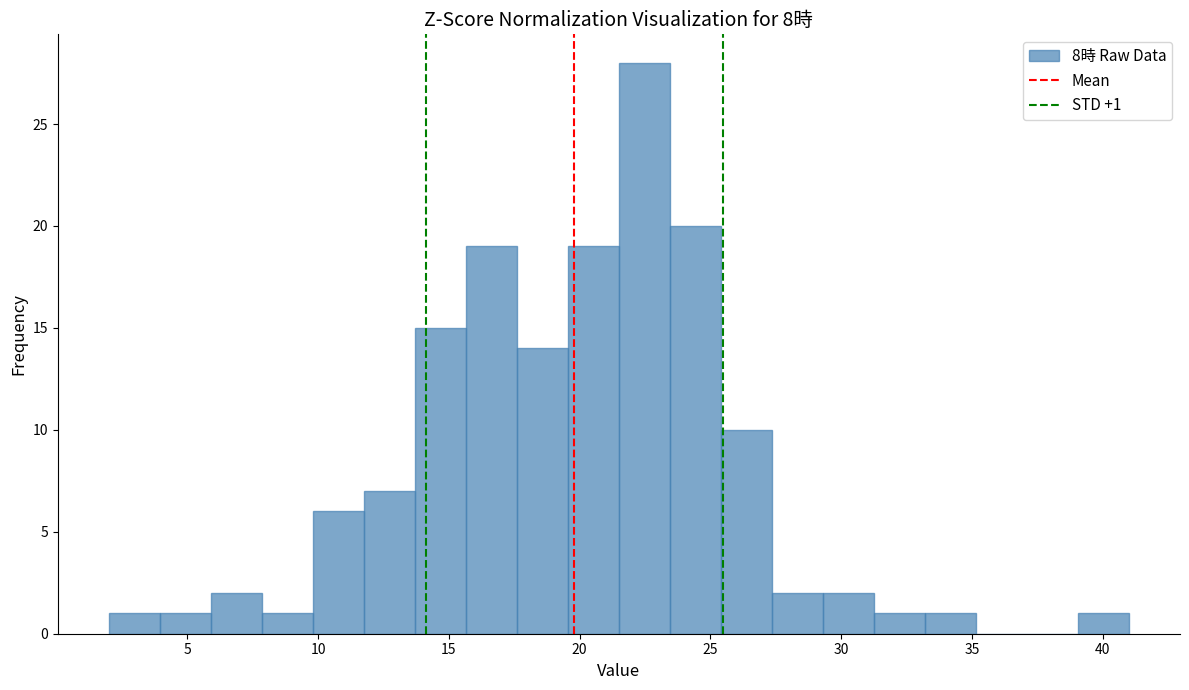

Around what value on the x-axis is the tallest bar? Give the approximate position of its centre, as read against the axis.

22.5